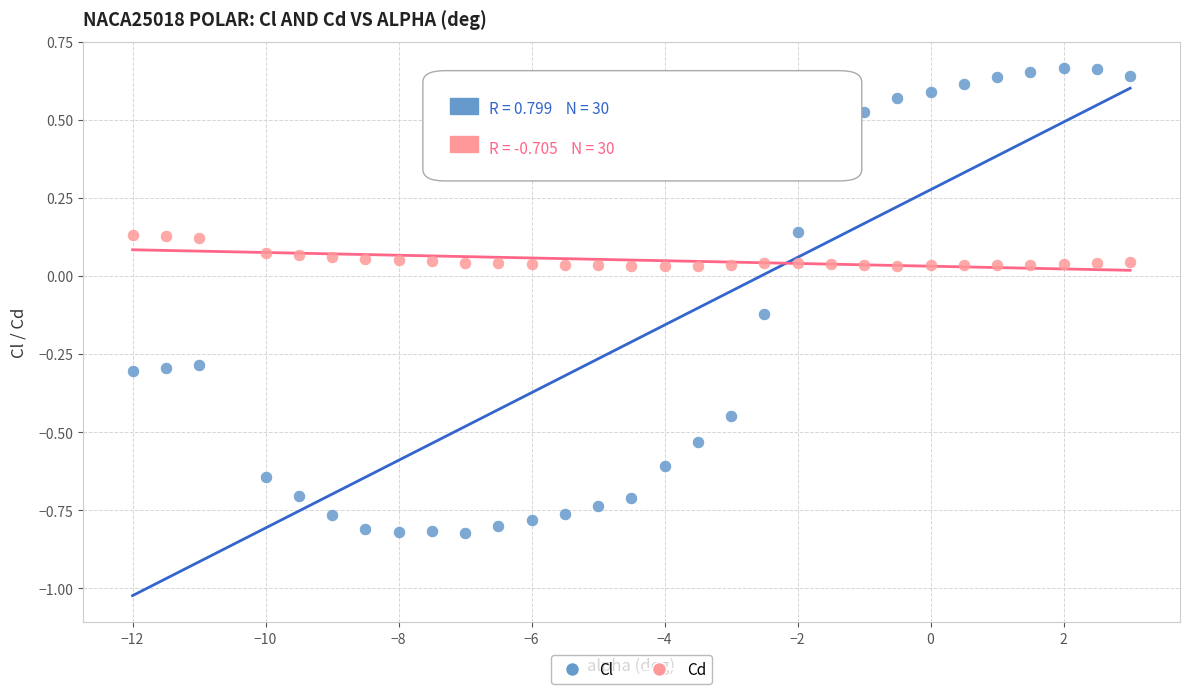

Across all data points, what is the range of X values (max minus min)?

15.0